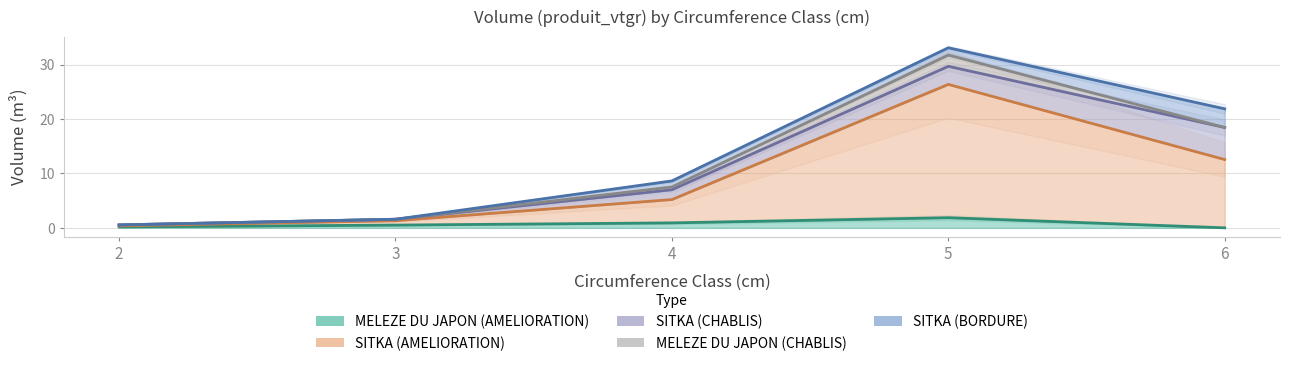

What is the average value of the MELEZE DU JAPON (AMELIORATION) series?

0.7